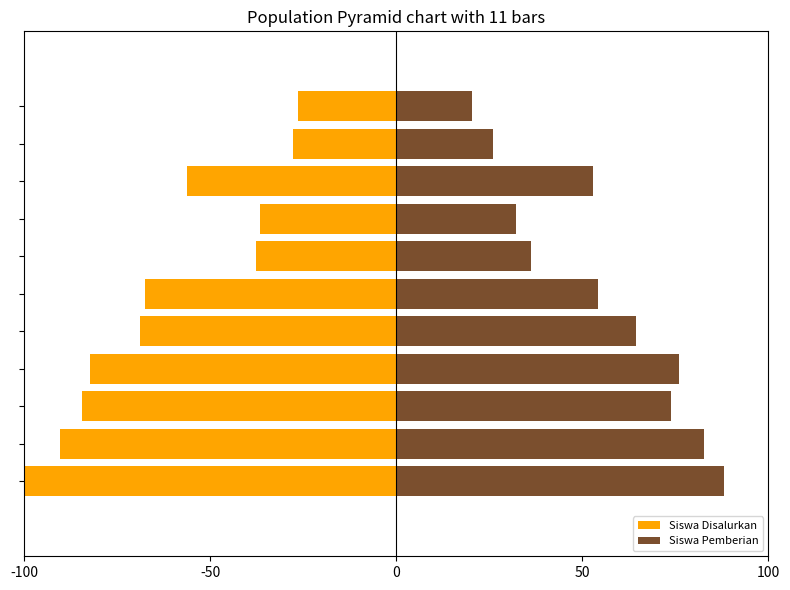

Does the chart contain stacked bars?

No